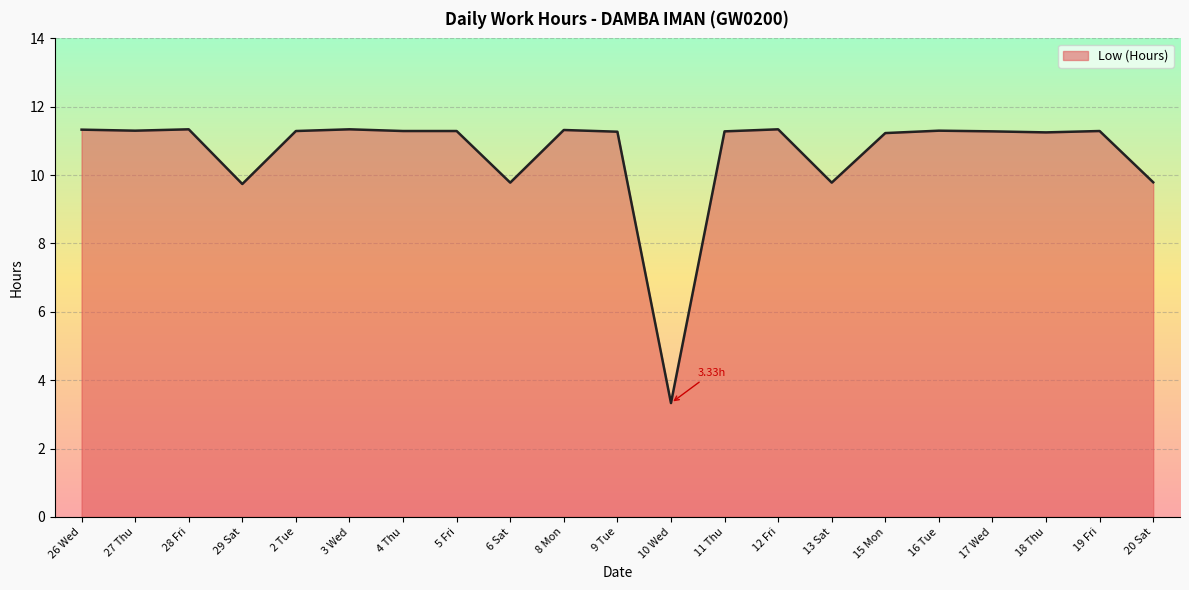

What is the ratio of the value at 3 Wed to the value at 27 Thu?

1.0